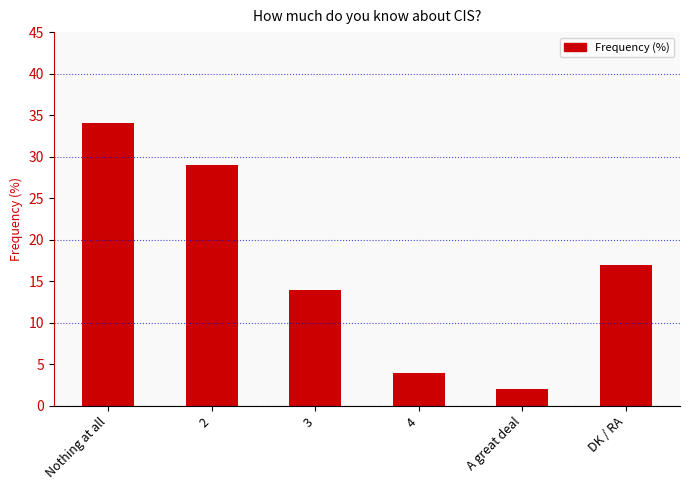

Reading left to right, list all the values displayed in this chart.

34	29	14	4	2	17